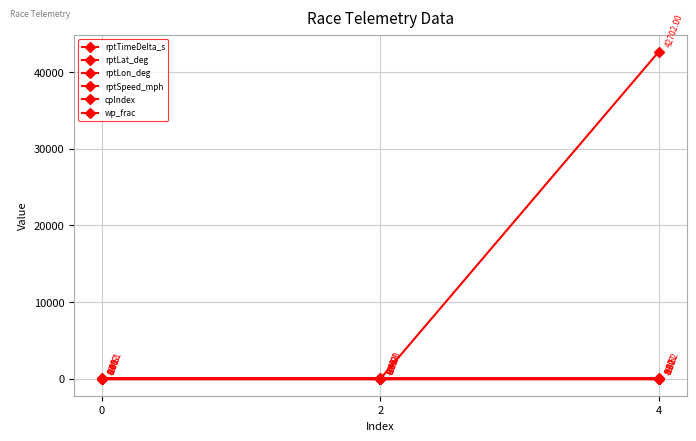

Count the number of categories in the chart.

3